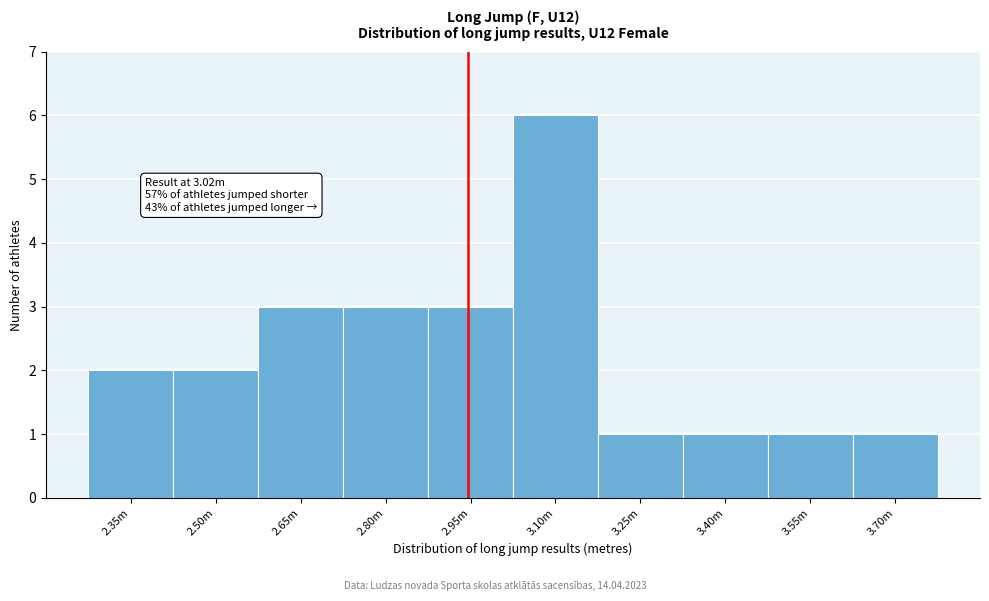

Reading left to right, what are all the values shown in this chart?

2.35m=2	2.50m=2	2.65m=3	2.80m=3	2.95m=3	3.10m=6	3.25m=1	3.40m=1	3.55m=1	3.70m=1